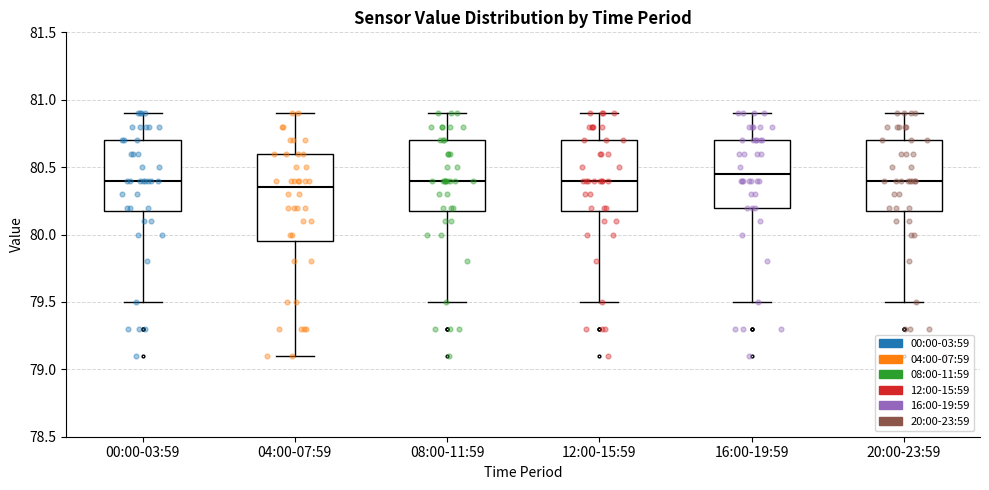

Where does the median line of the box for 08:00-11:59 sit on the y-axis? The values are not printed on the chart, so give them approximately, as read against the axis.

80.40